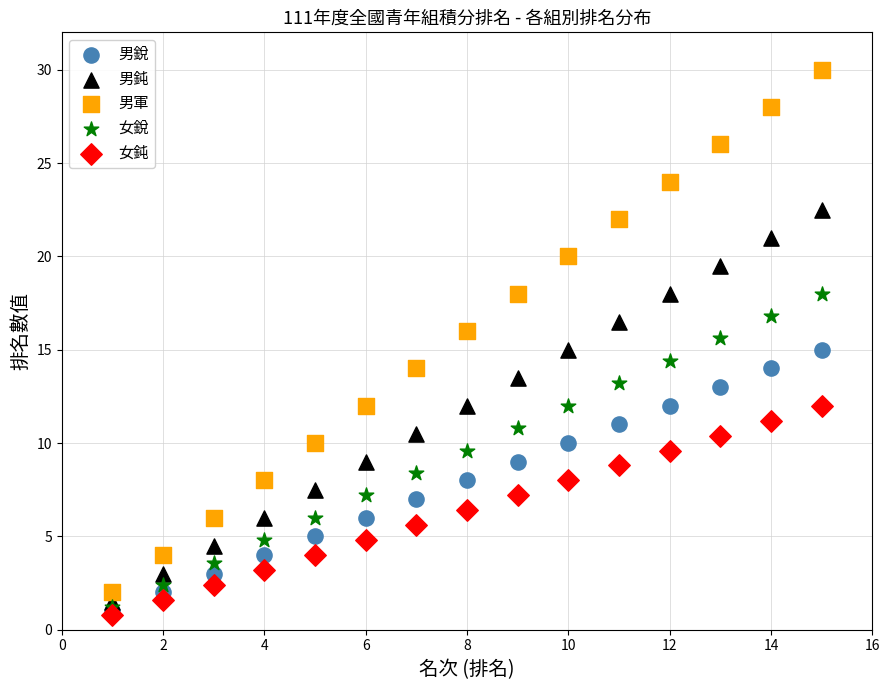

Which series reaches the maximum Y coordinate?

男軍